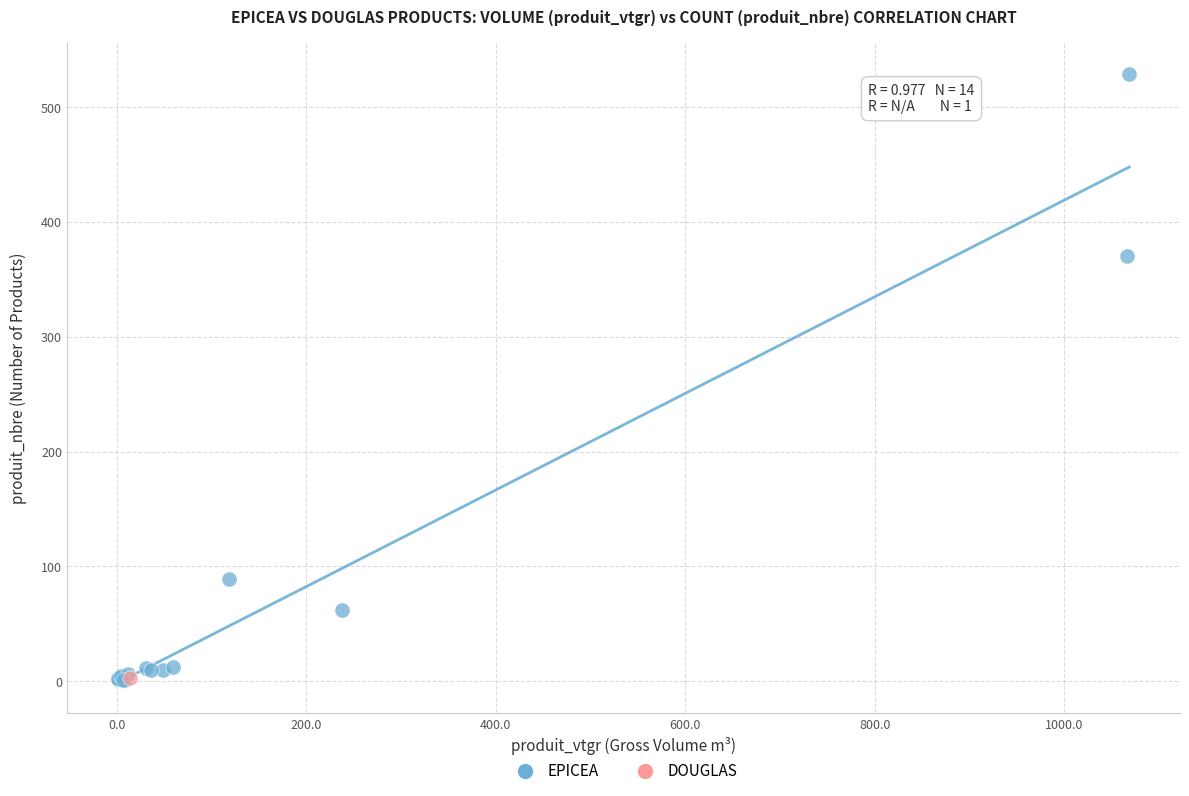

What are all the series names shown in the legend?

EPICEA, DOUGLAS